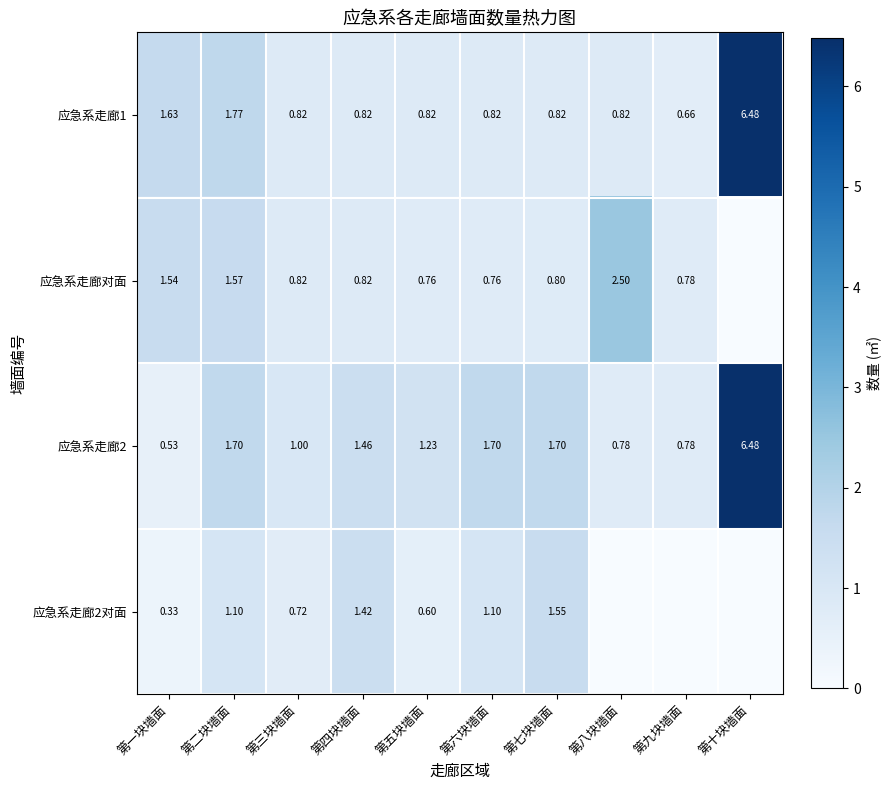

What value does the 应急系走廊1 series have at 第十块墙面?

6.5